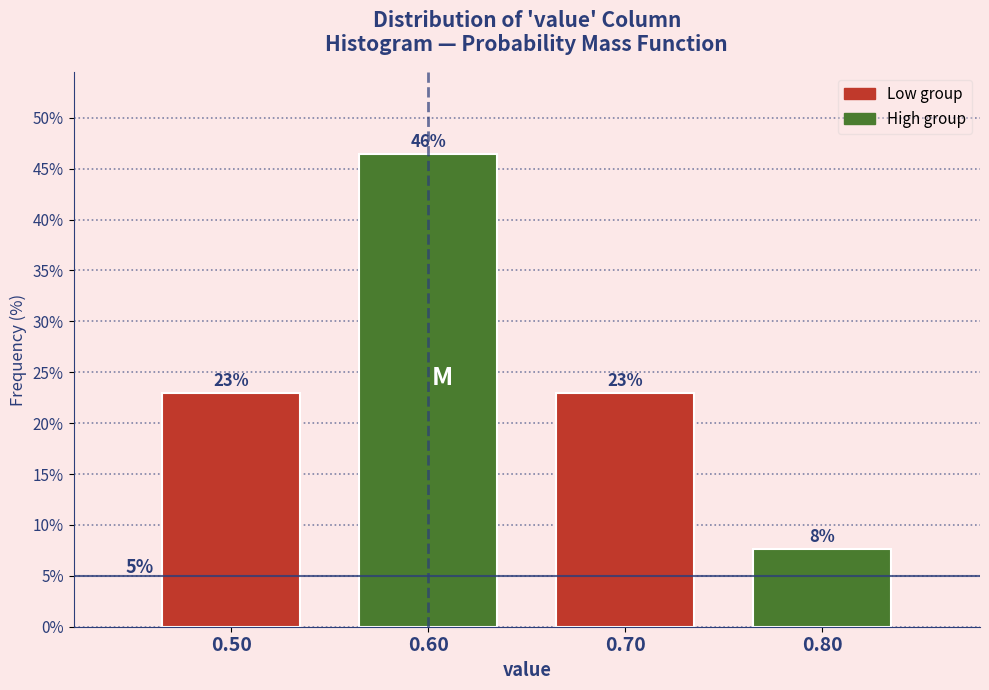

Does the chart contain any negative values?

No